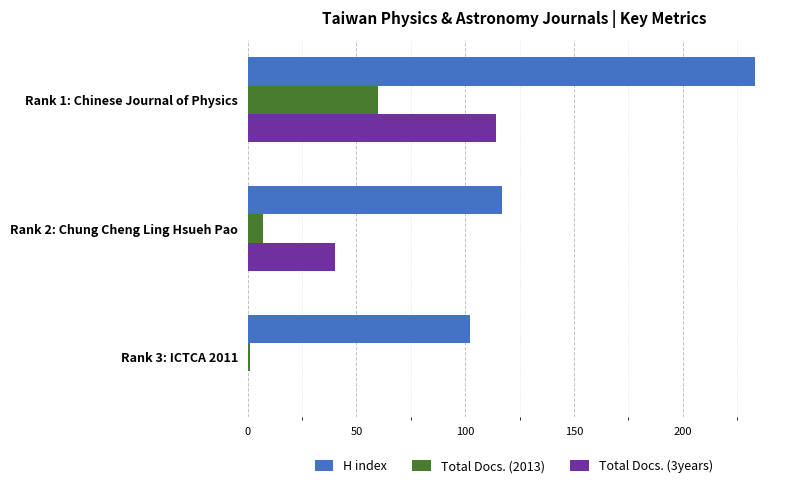

The value of Total Docs. (3years) at Rank 1: Chinese Journal of Physics is 114. True or false?

True